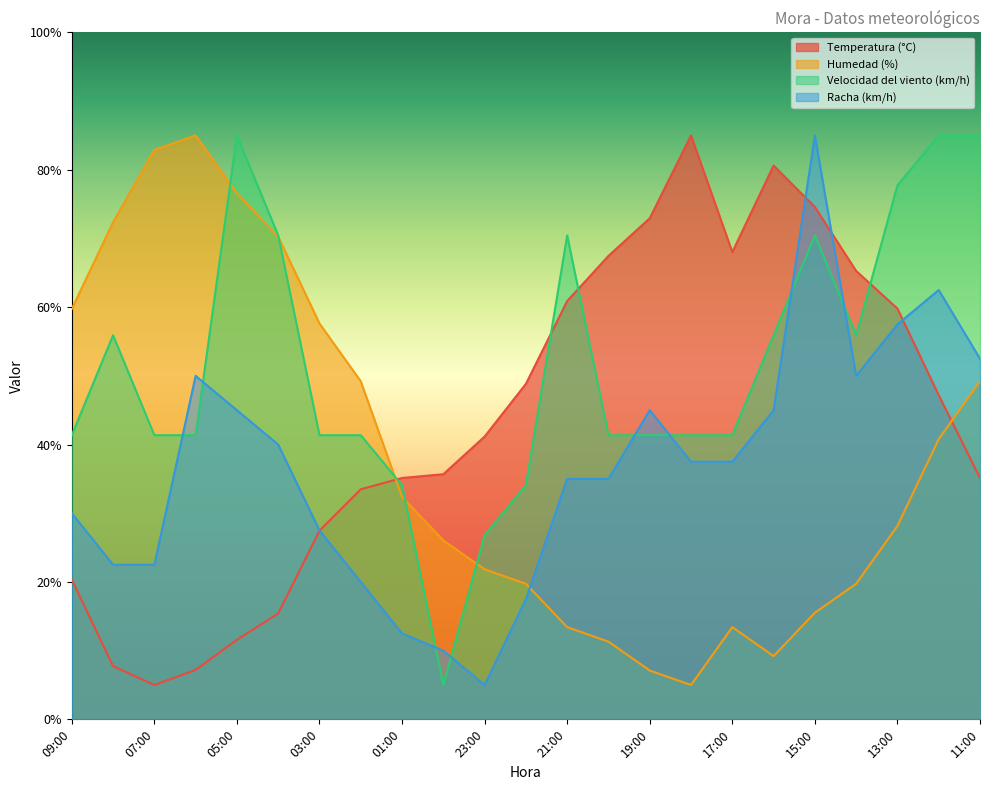

Rank the categories by Racha (km/h) value from lowest to highest.

23:00, 00:00, 01:00, 22:00, 02:00, 08:00, 07:00, 03:00, 09:00, 21:00, 20:00, 18:00, 17:00, 04:00, 05:00, 19:00, 16:00, 06:00, 14:00, 11:00, 13:00, 12:00, 15:00